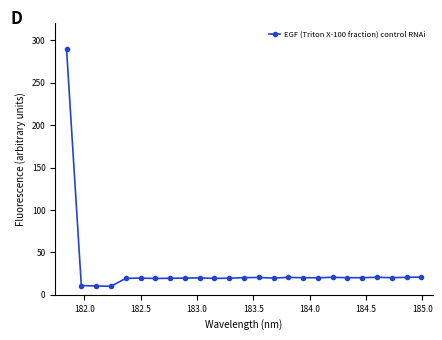

What is the difference between the second highest and second lowest values?

10.5